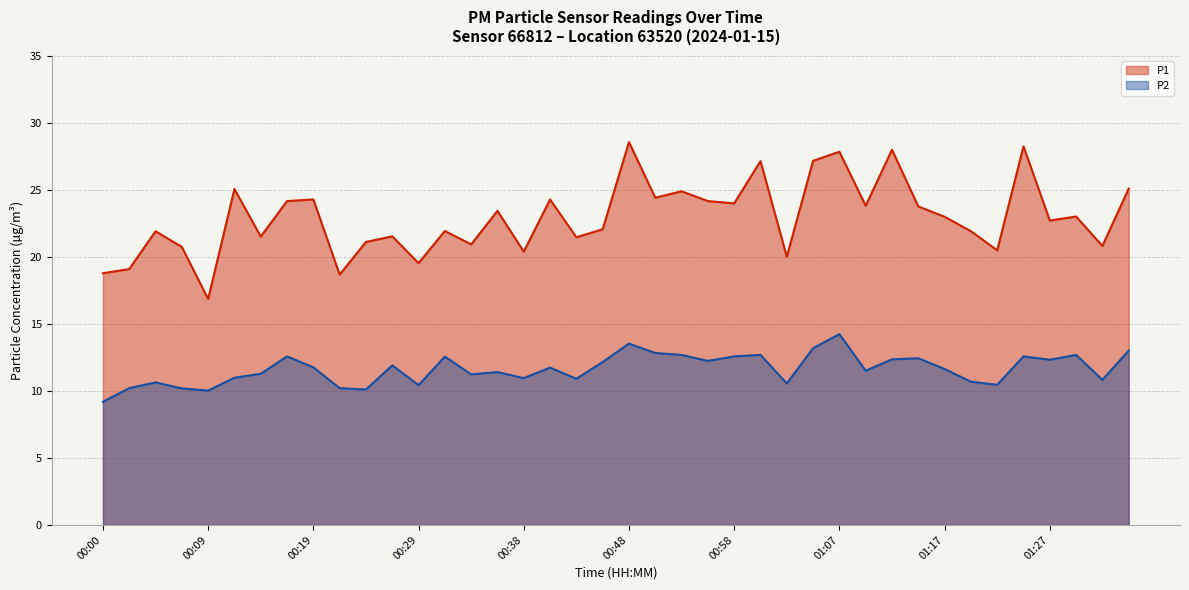

What is the sum of all P2 values?

465.2